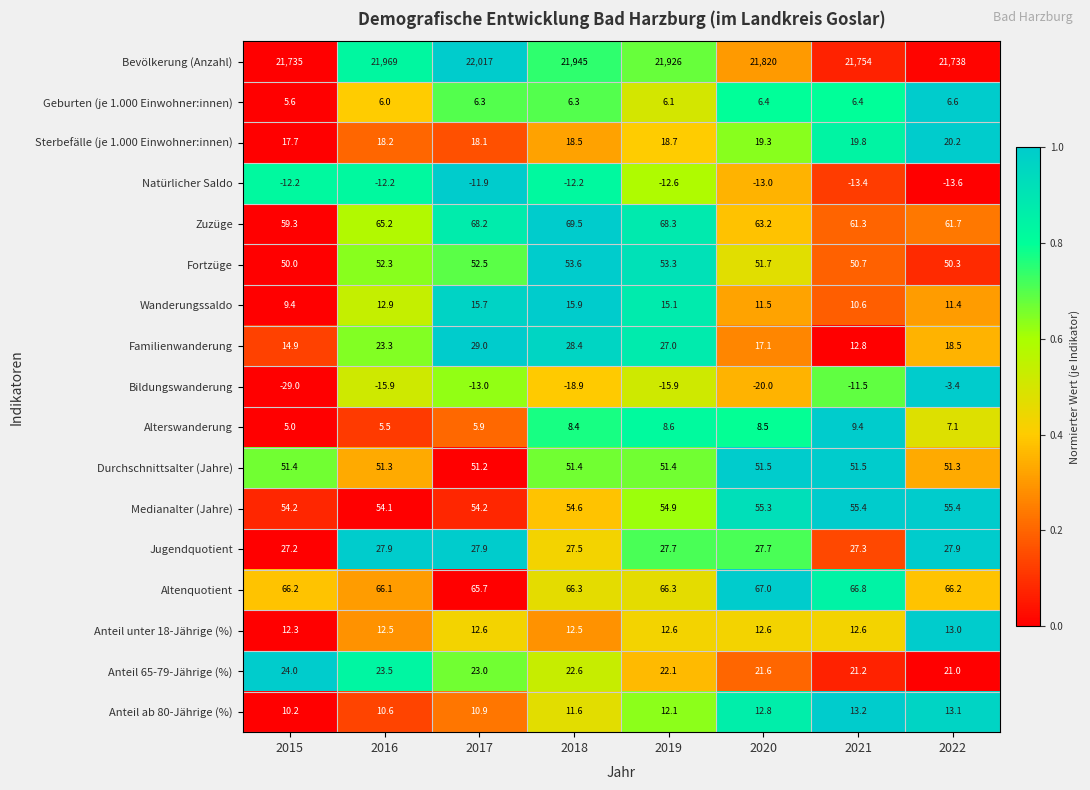

Which category has the highest value across all series?

2017